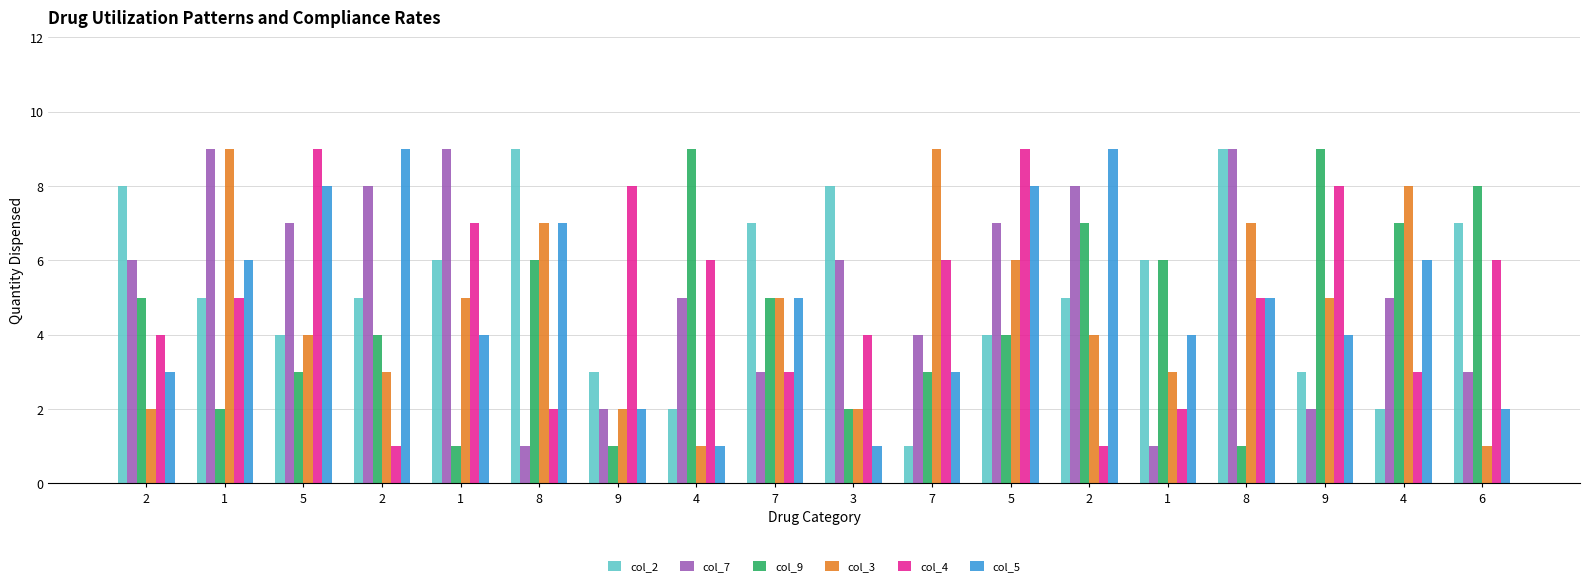

What is the value of the col_7 bar at the 7th from the left?

2